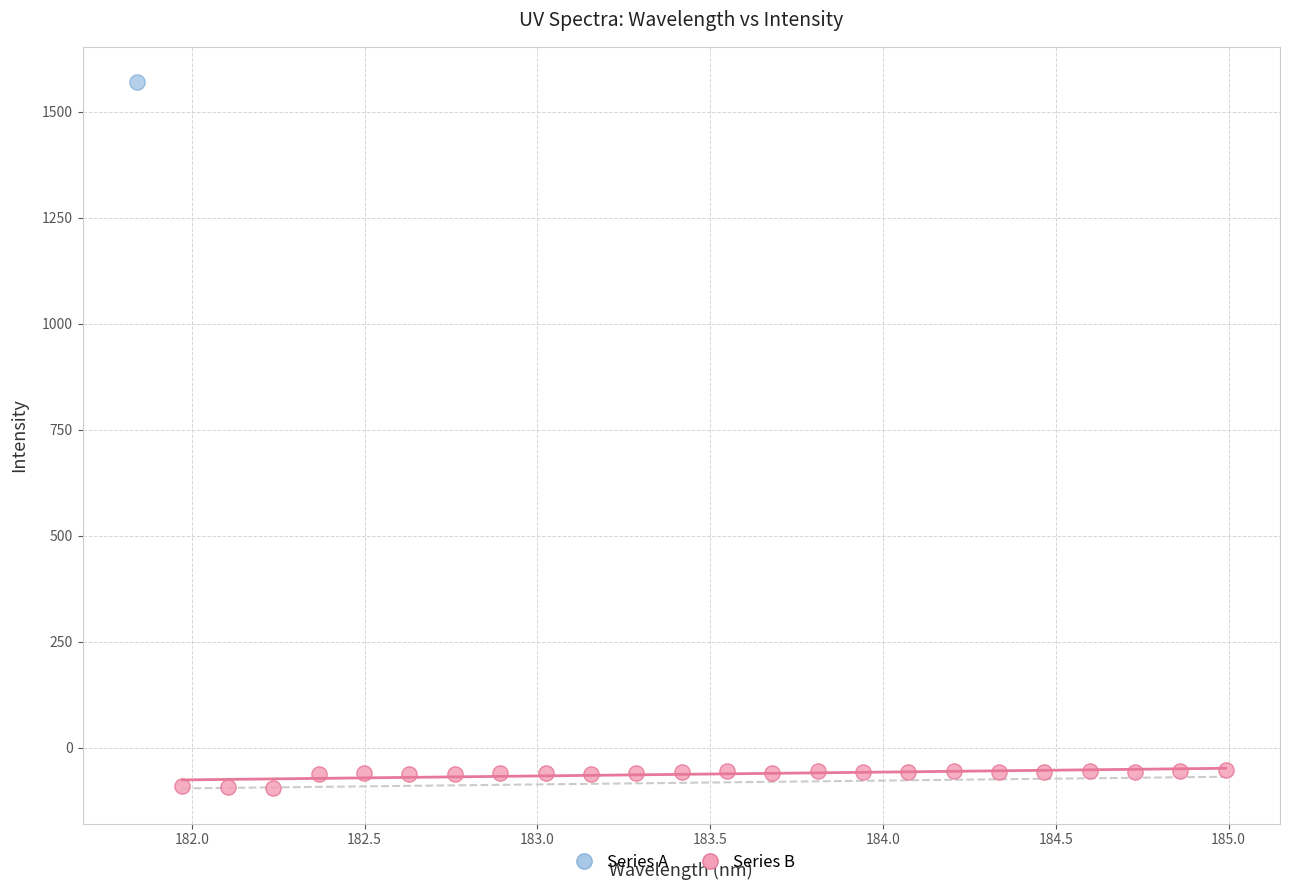

What are all the series names shown in the legend?

Series A, Series B